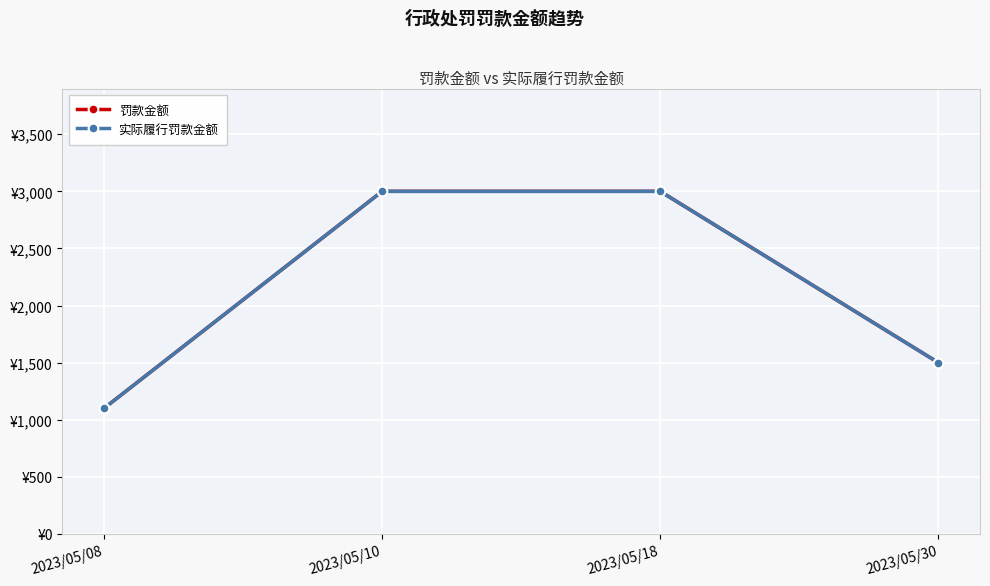

Is this an area chart (filled region under the line)?

No